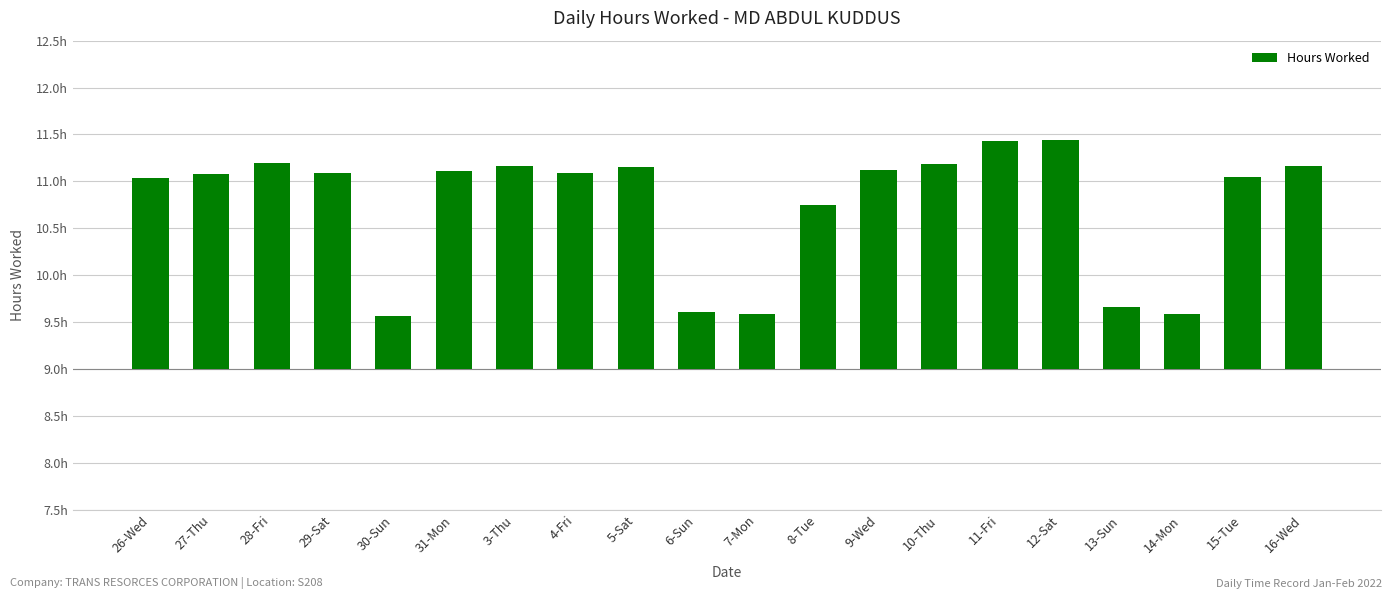

Rank the categories by value from lowest to highest.

30-Sun, 7-Mon, 14-Mon, 6-Sun, 13-Sun, 8-Tue, 26-Wed, 15-Tue, 27-Thu, 29-Sat, 4-Fri, 31-Mon, 9-Wed, 5-Sat, 3-Thu, 16-Wed, 10-Thu, 28-Fri, 11-Fri, 12-Sat